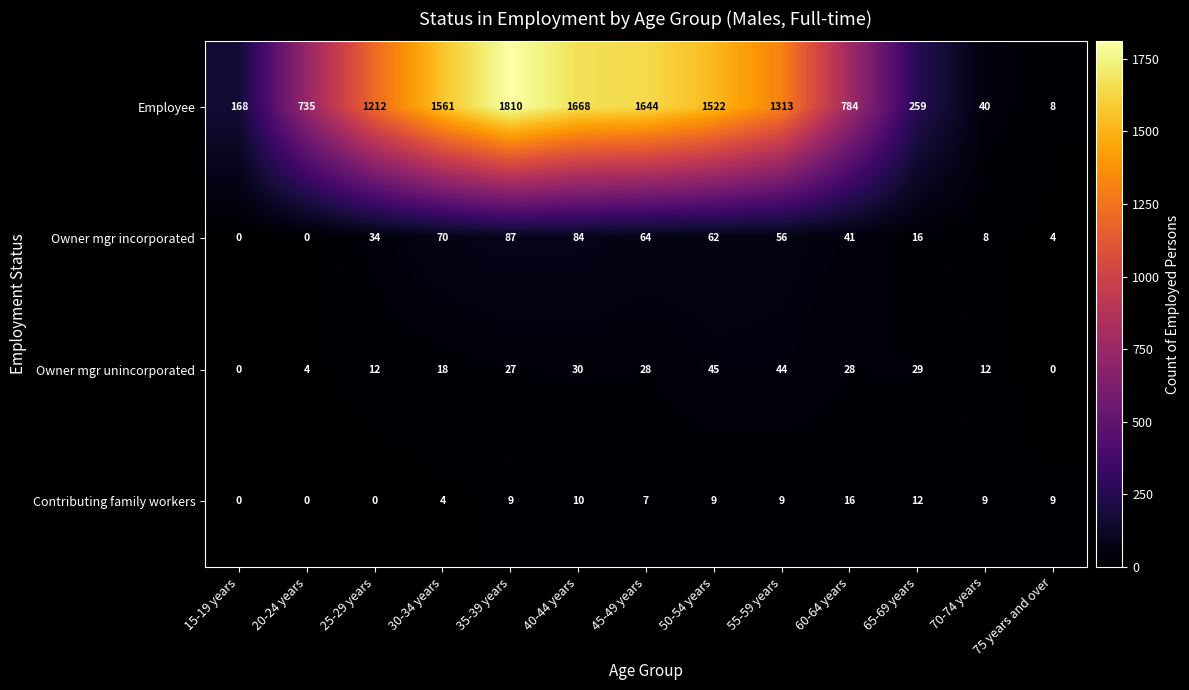

What is the maximum value for Owner mgr unincorporated?

45